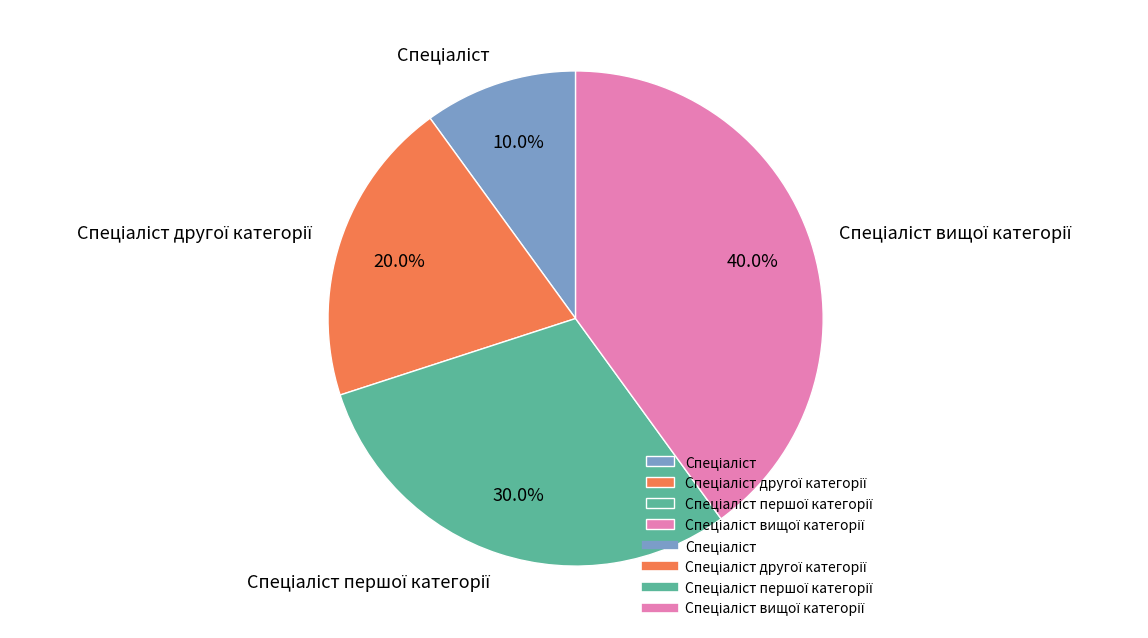

Is there any slice that represents more than half of the pie?

No